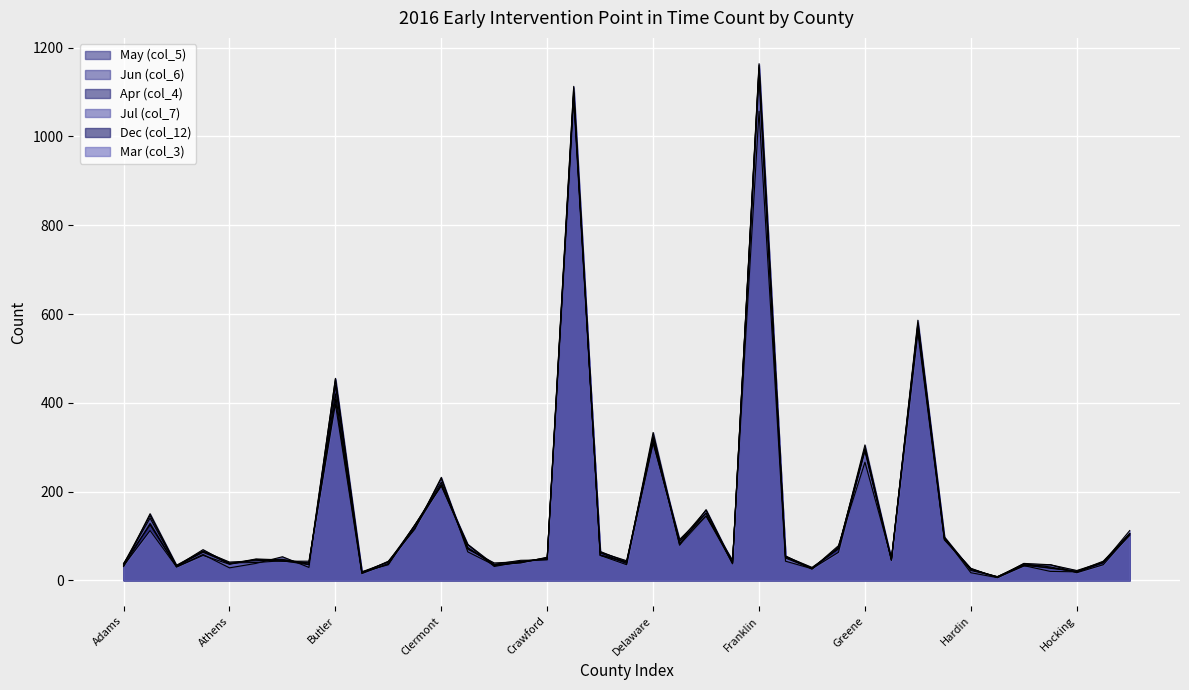

The value of Mar (col_3) at Carroll is 15. True or false?

True